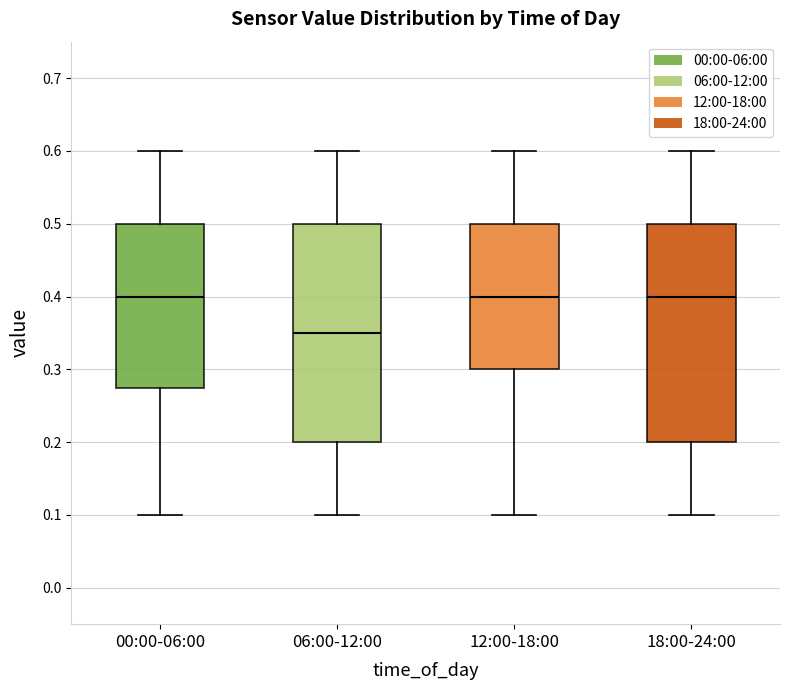

Where is the lower edge of the box for 18:00-24:00 on the y-axis? The values are not printed on the chart, so give them approximately, as read against the axis.

0.20